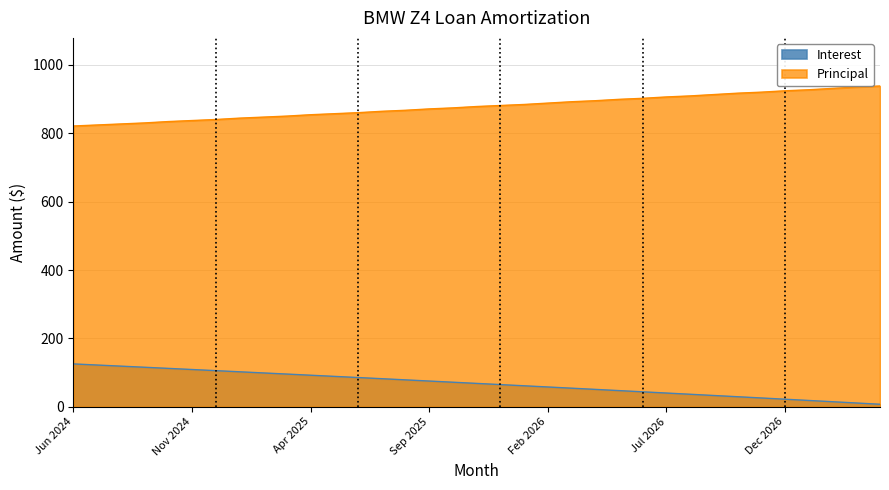

How many values in the Interest series are below 68?

17